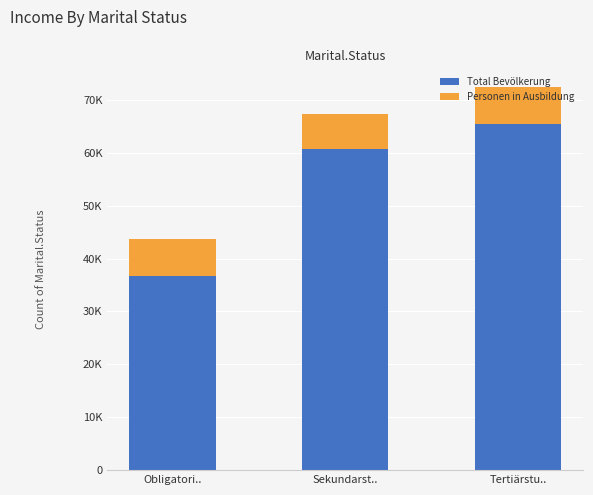

Is it true that Personen in Ausbildung equals 8894.7 at Sekundarst..?

False